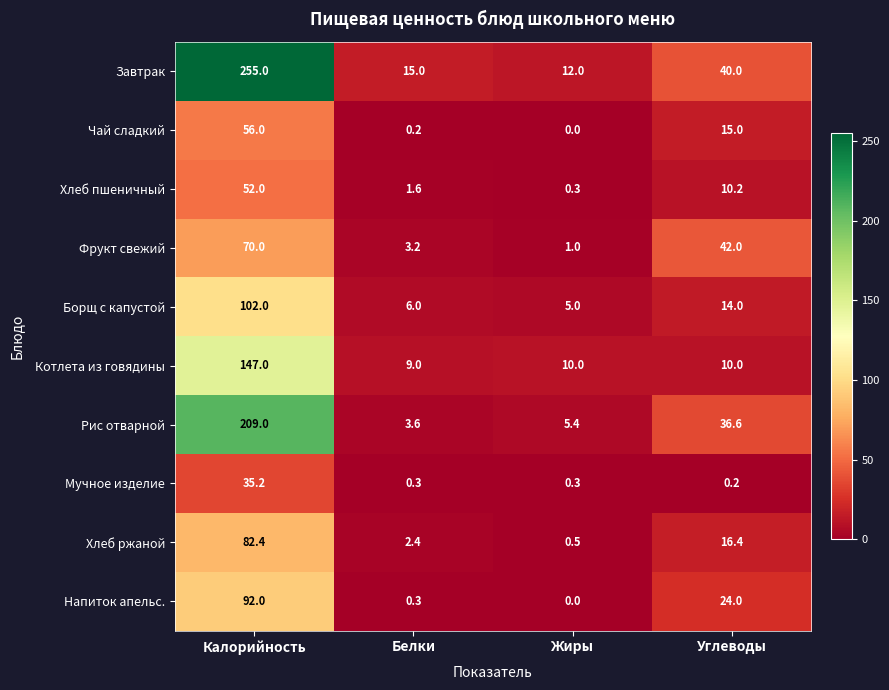

True or false: Завтрак has a value of 255.0 at Калорийность.

True